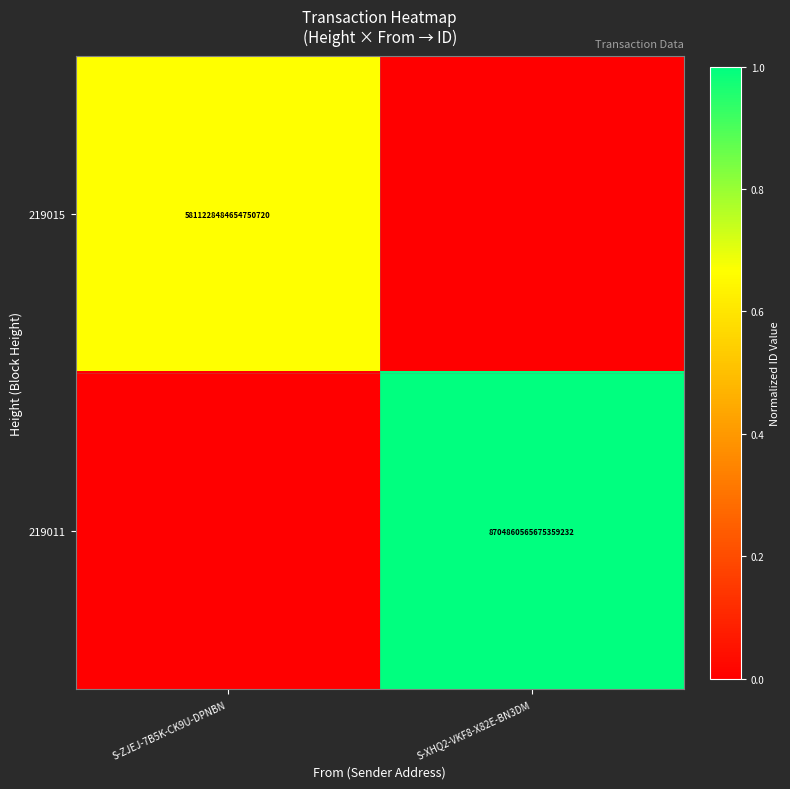

How many data points does each series have?

2